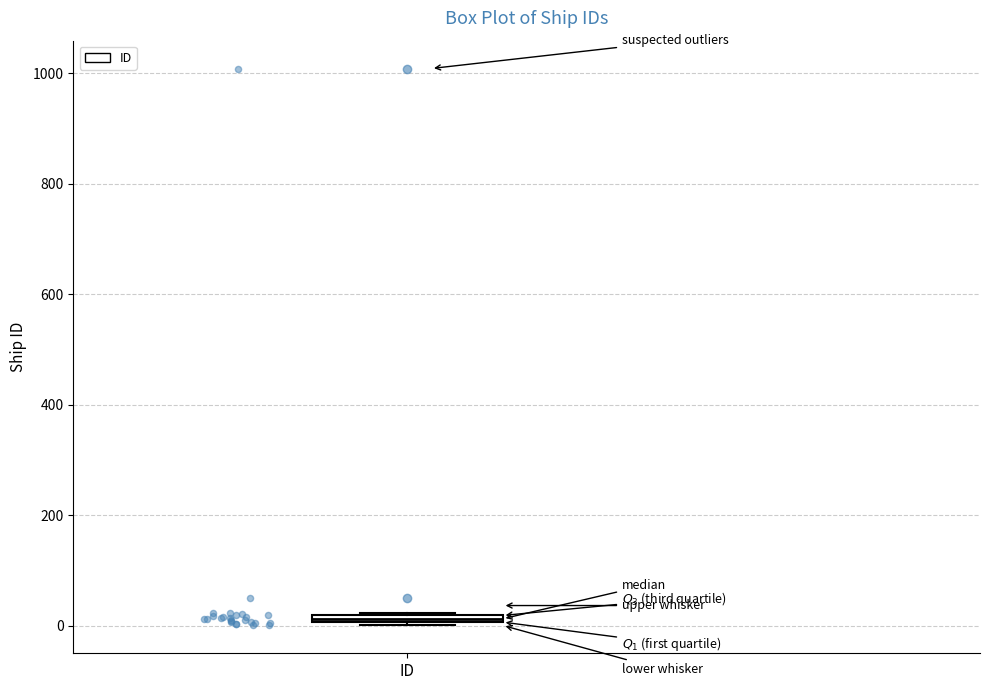

Where is the upper edge of the box for ID on the y-axis? The values are not printed on the chart, so give them approximately, as read against the axis.

20